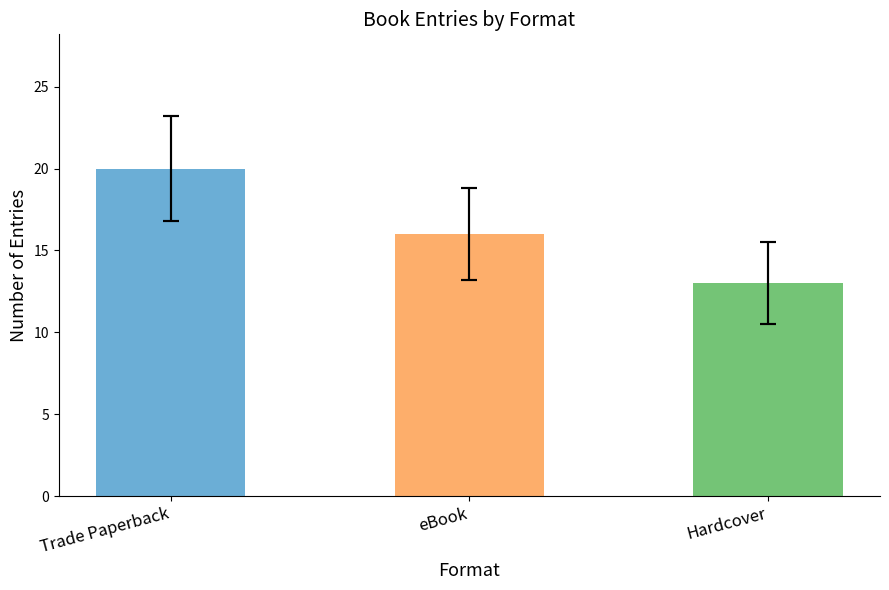

How many bars are there in total?

3